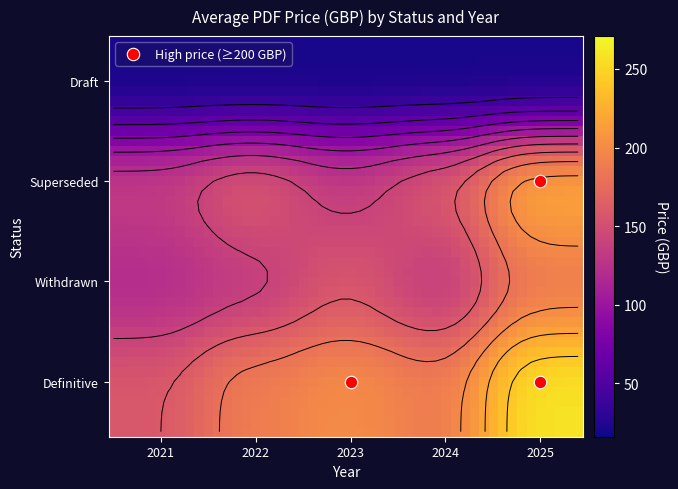

The Definitive series shows 71 at 2021. True or false?

False